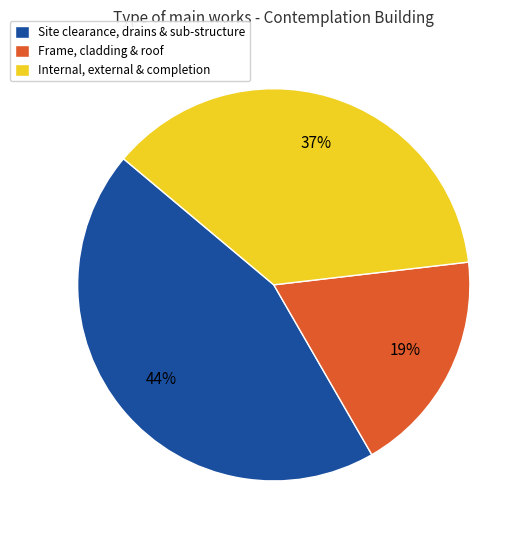

Do Frame, cladding & roof and Internal, external & completion together represent more than half of the pie?

Yes